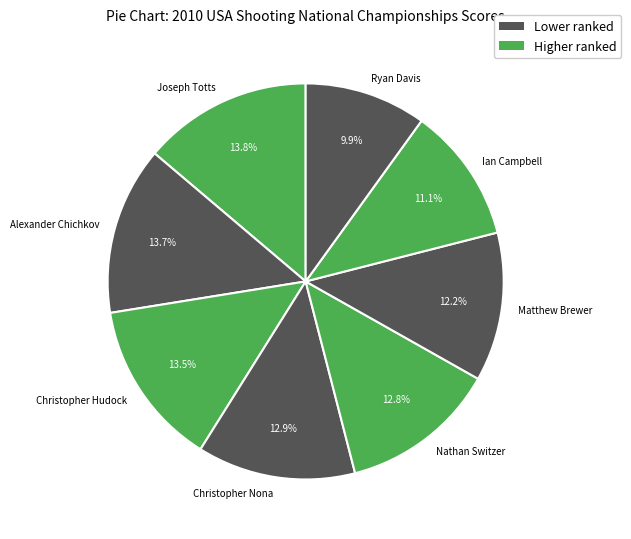

To the nearest percent, what is the average slice percentage?

12%